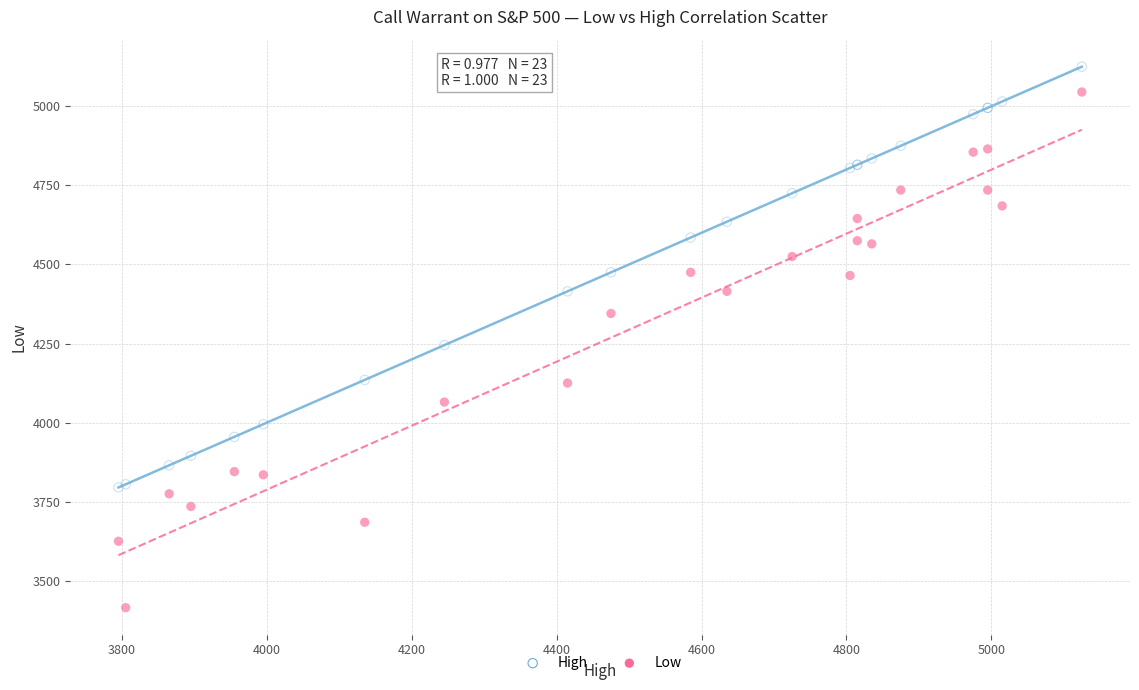

What are all the series names shown in the legend?

High, Low